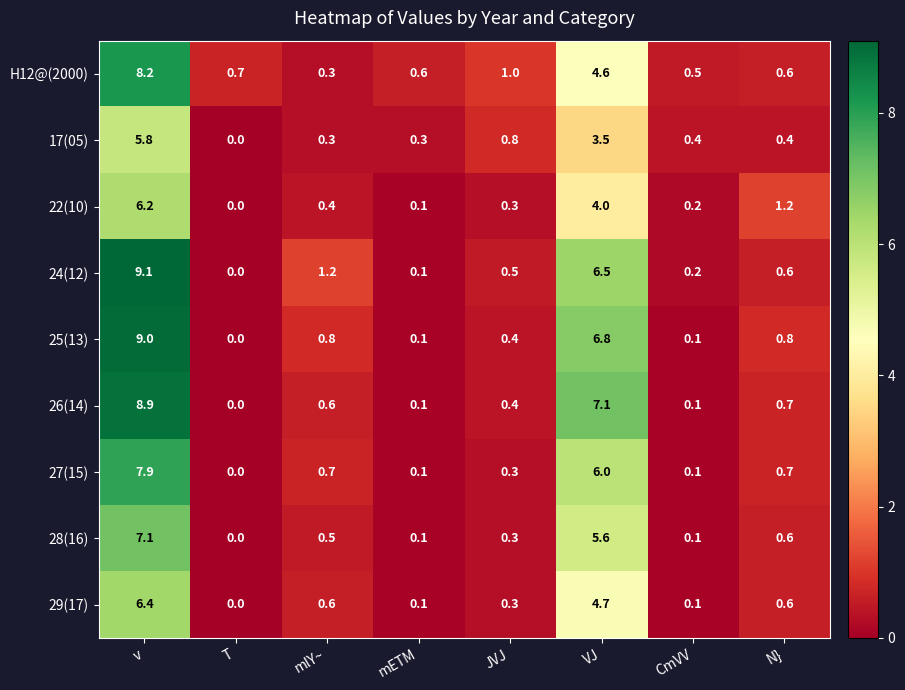

Is it true that 28(16) equals 0.3 at JVJ?

True